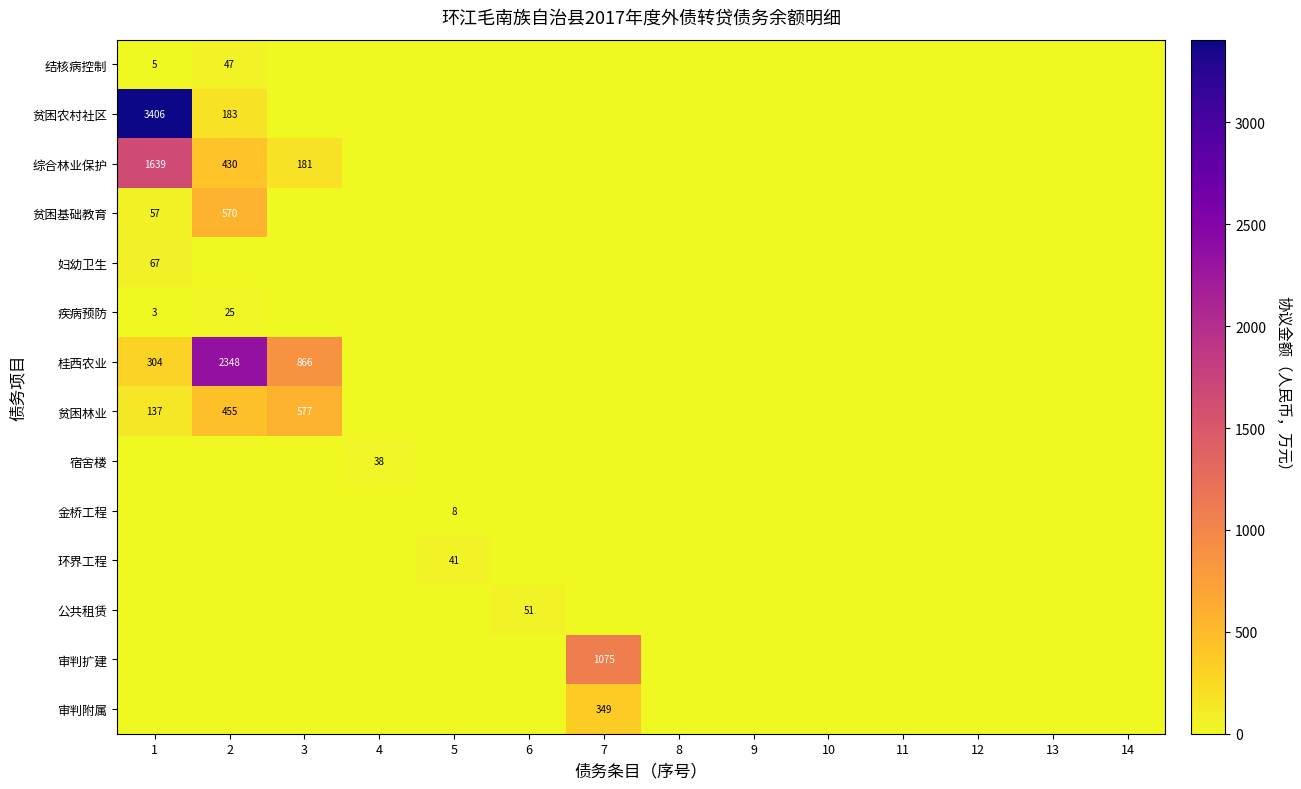

The value of 疾病预防 at 2 is 9. True or false?

False